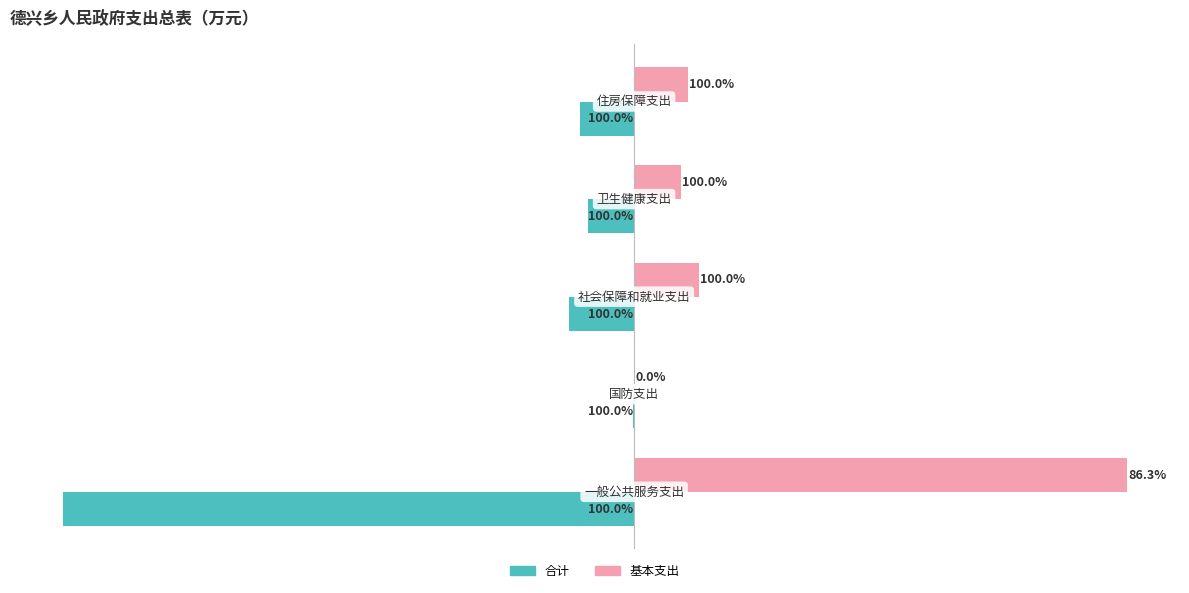

What is the maximum value shown in the chart?

920.2